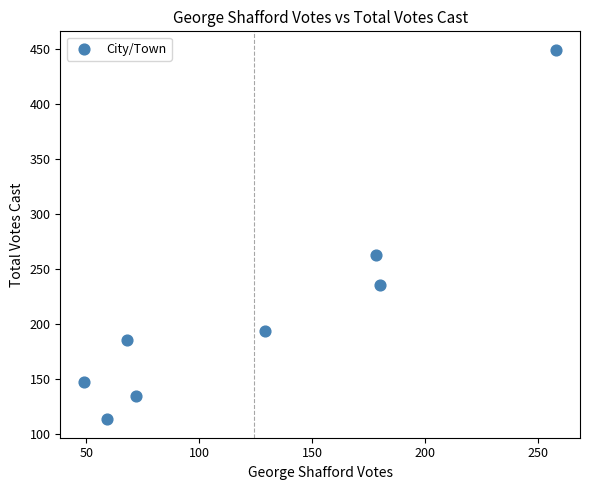

What is the average X value?

124